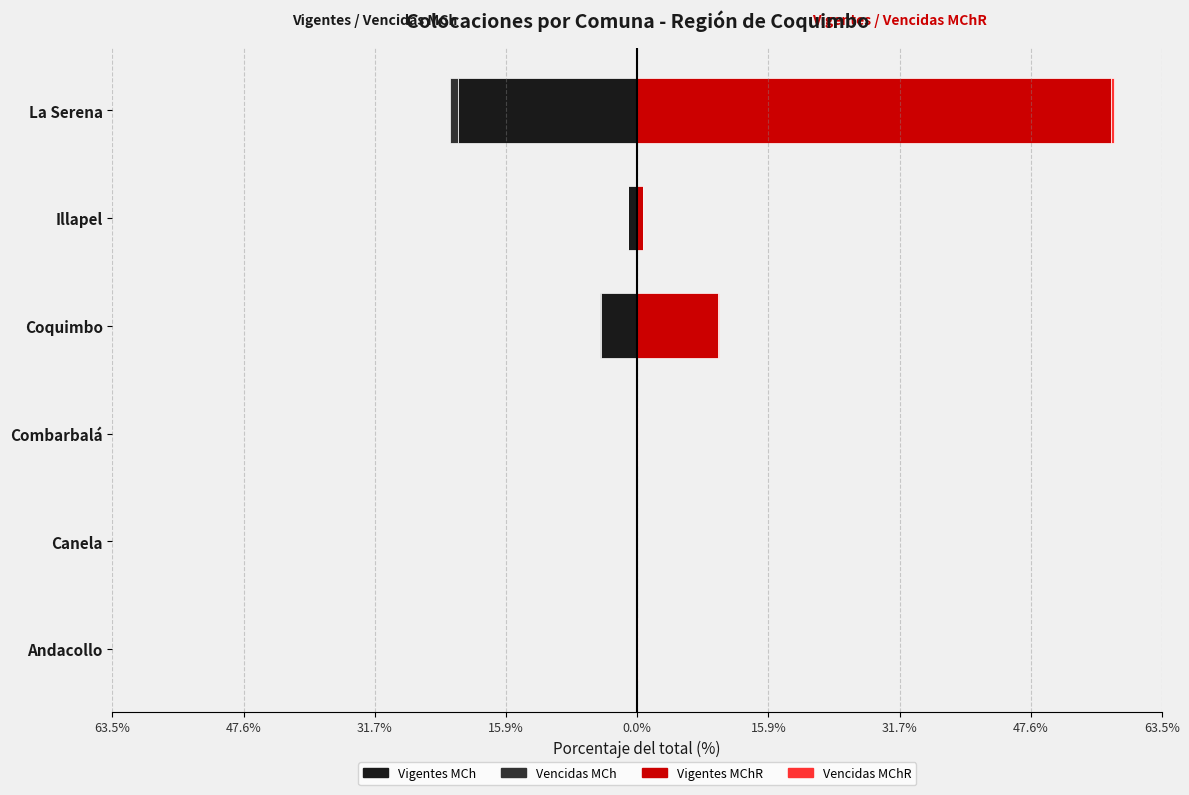

How many bars are there in total?

24